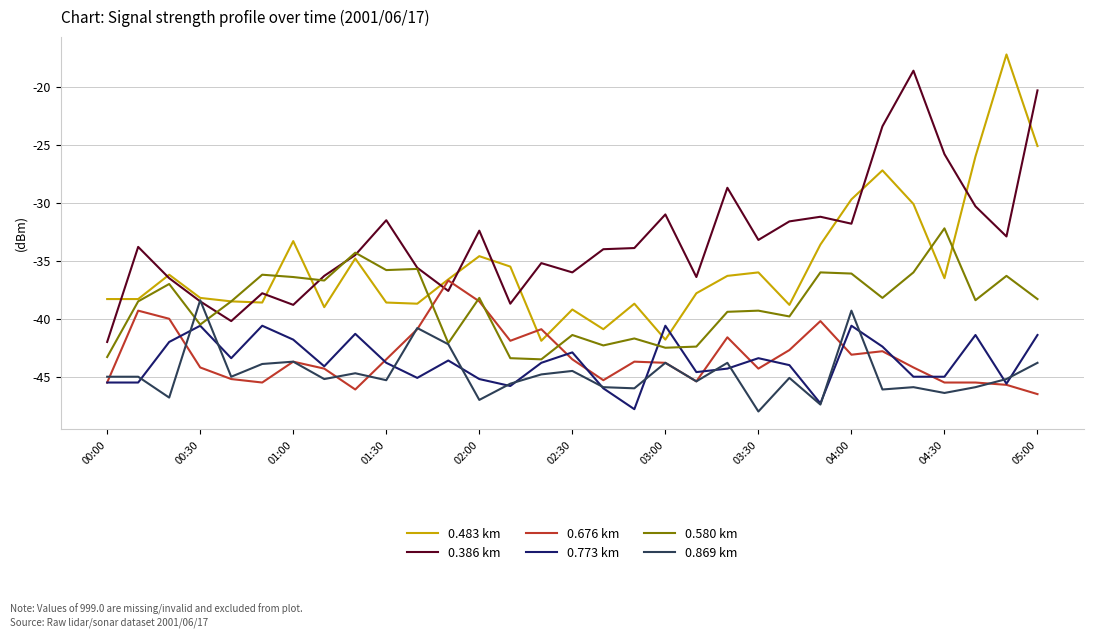

What are all the series names shown in the legend?

0.483 km, 0.386 km, 0.676 km, 0.773 km, 0.580 km, 0.869 km